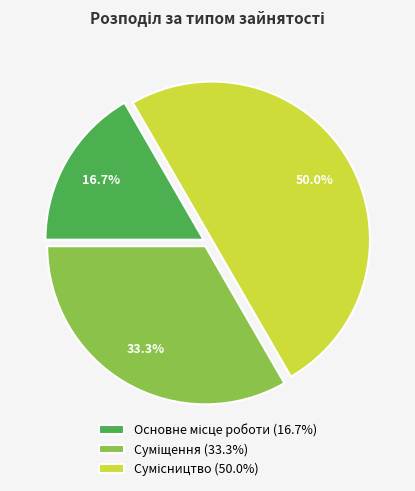

To the nearest percent, what is the combined percentage of Основне місце роботи and Сумісництво?

67%